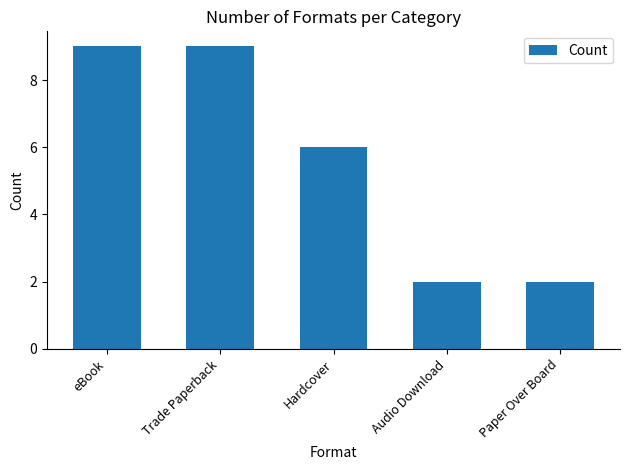

Reading right to left, list all the values displayed in this chart.

2	2	6	9	9